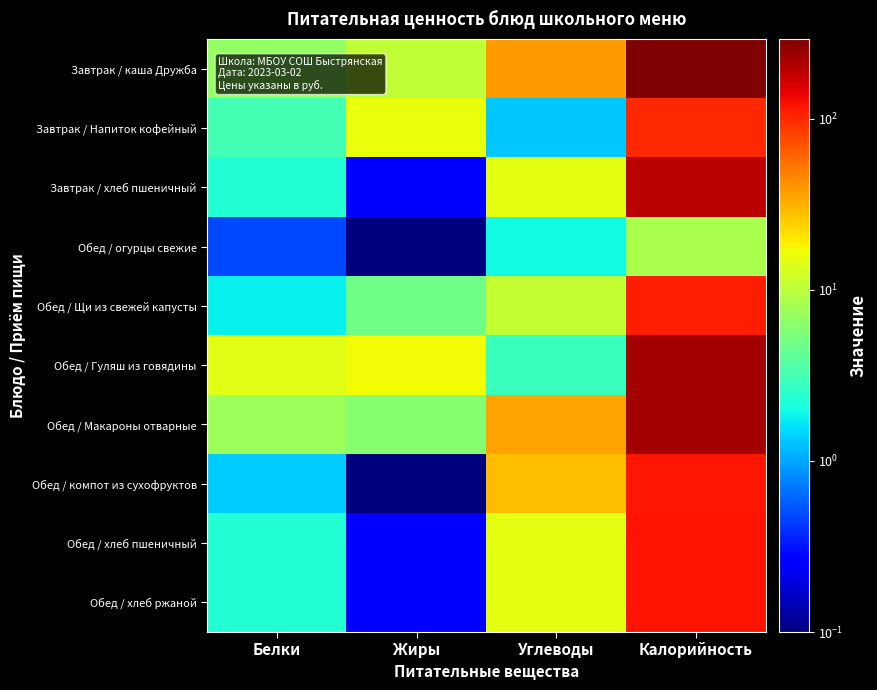

Rank the series by their maximum value, from highest to lowest.

Завтрак / каша Дружба, Обед / Макароны отварные, Обед / Гуляш из говядины, Завтрак / хлеб пшеничный, Обед / хлеб пшеничный, Обед / хлеб ржаной, Обед / компот из сухофруктов, Обед / Щи из свежей капусты, Завтрак / Напиток кофейный, Обед / огурцы свежие